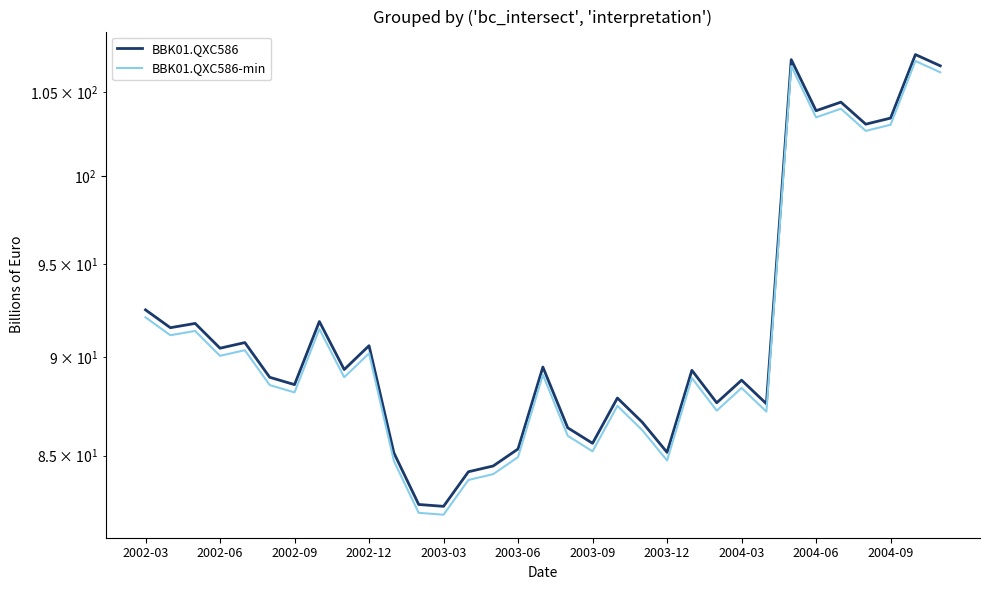

True or false: BBK01.QXC586 has more than 2 points higher than both neighbors.

True